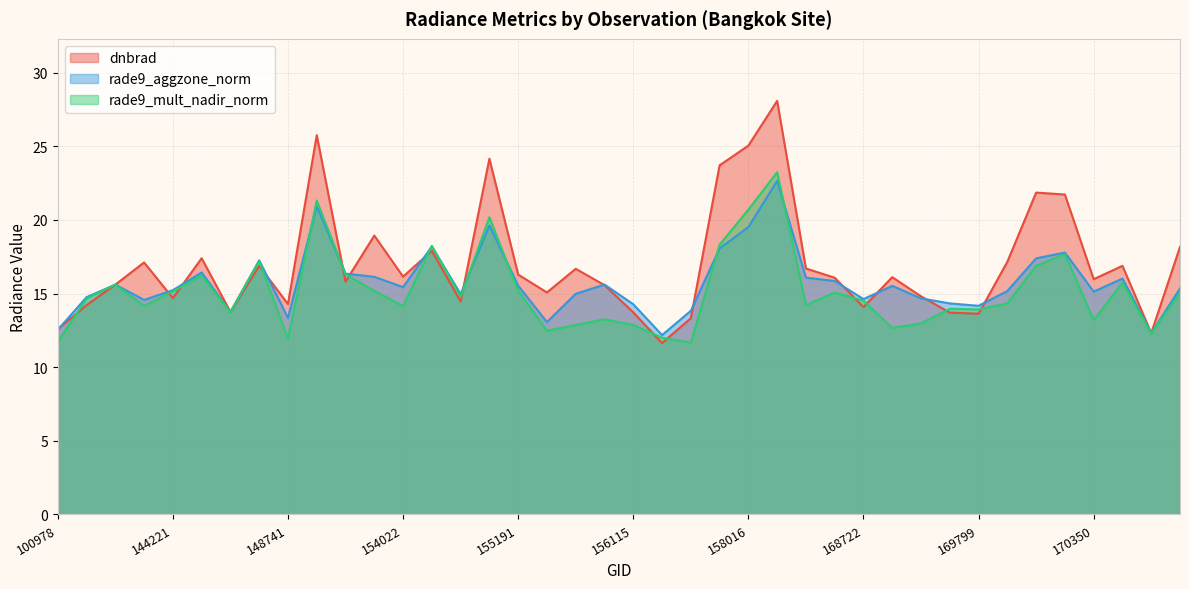

What is the difference between the maximum and minimum values in the dnbrad series?

16.4